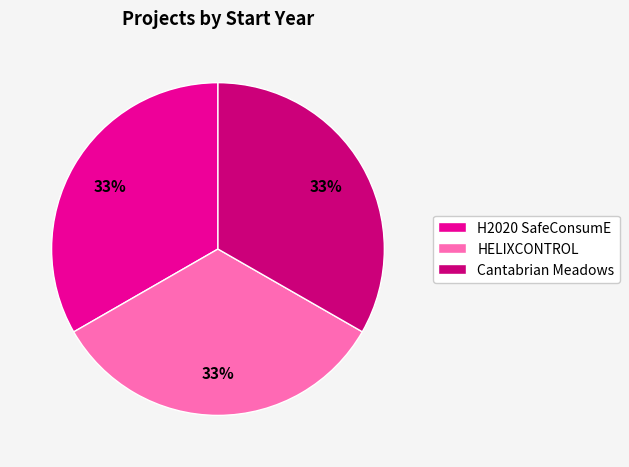

How many segments does this pie chart have?

3